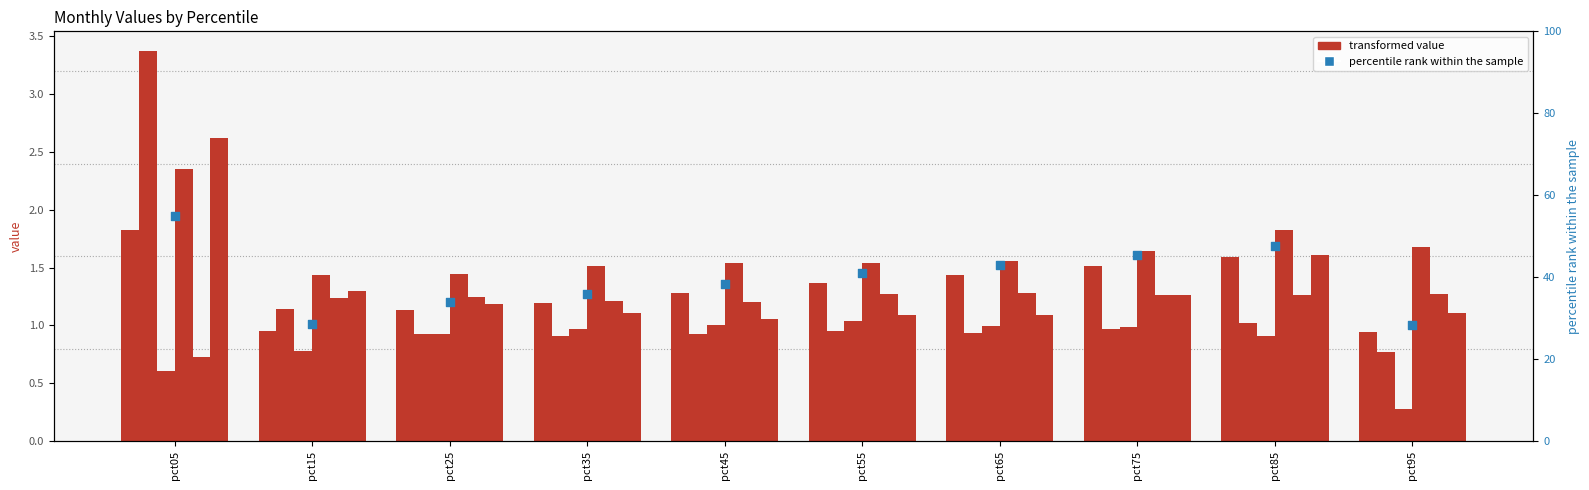

Is the value of Jan at pct95 greater than the value of Apr at pct25?

No